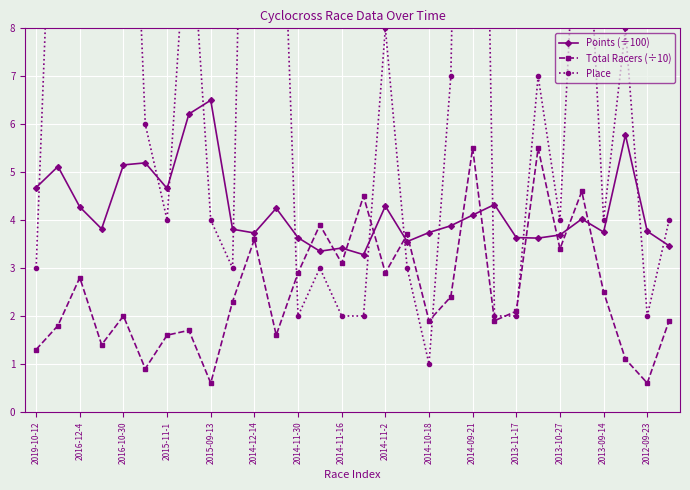

Which series has the widest spread of values?

Place